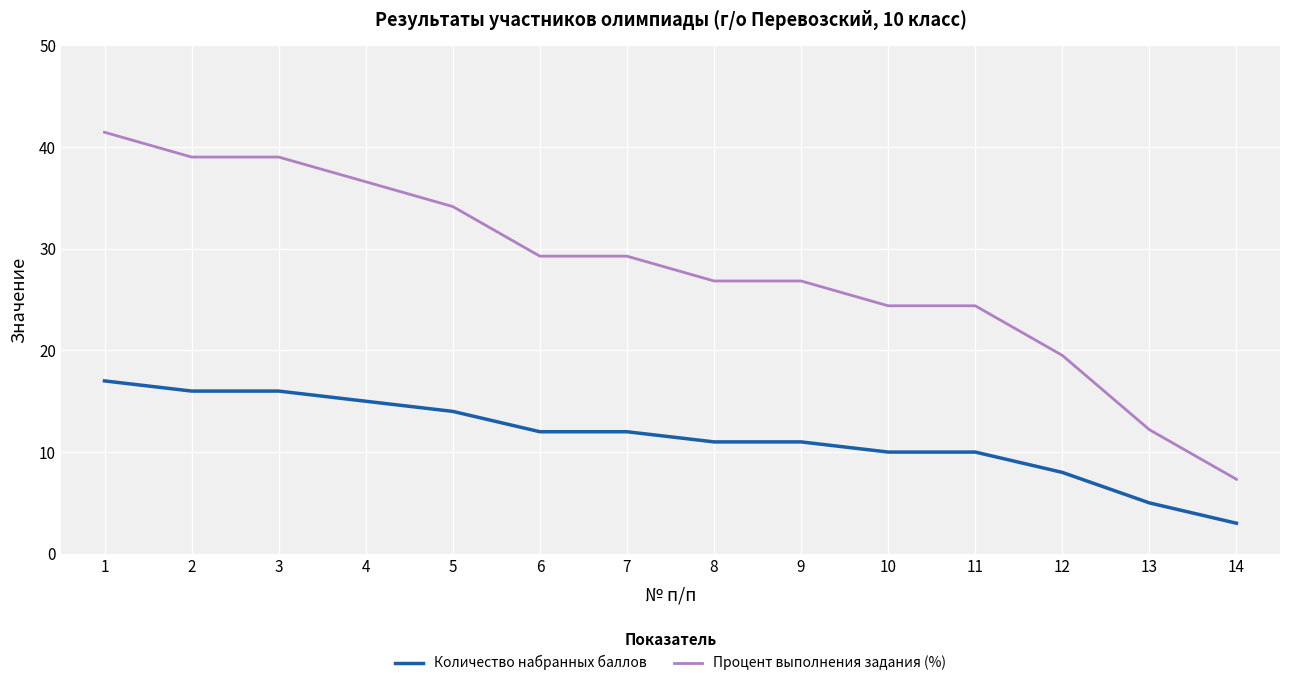

What are all the series names shown in the legend?

Количество набранных баллов, Процент выполнения задания (%)